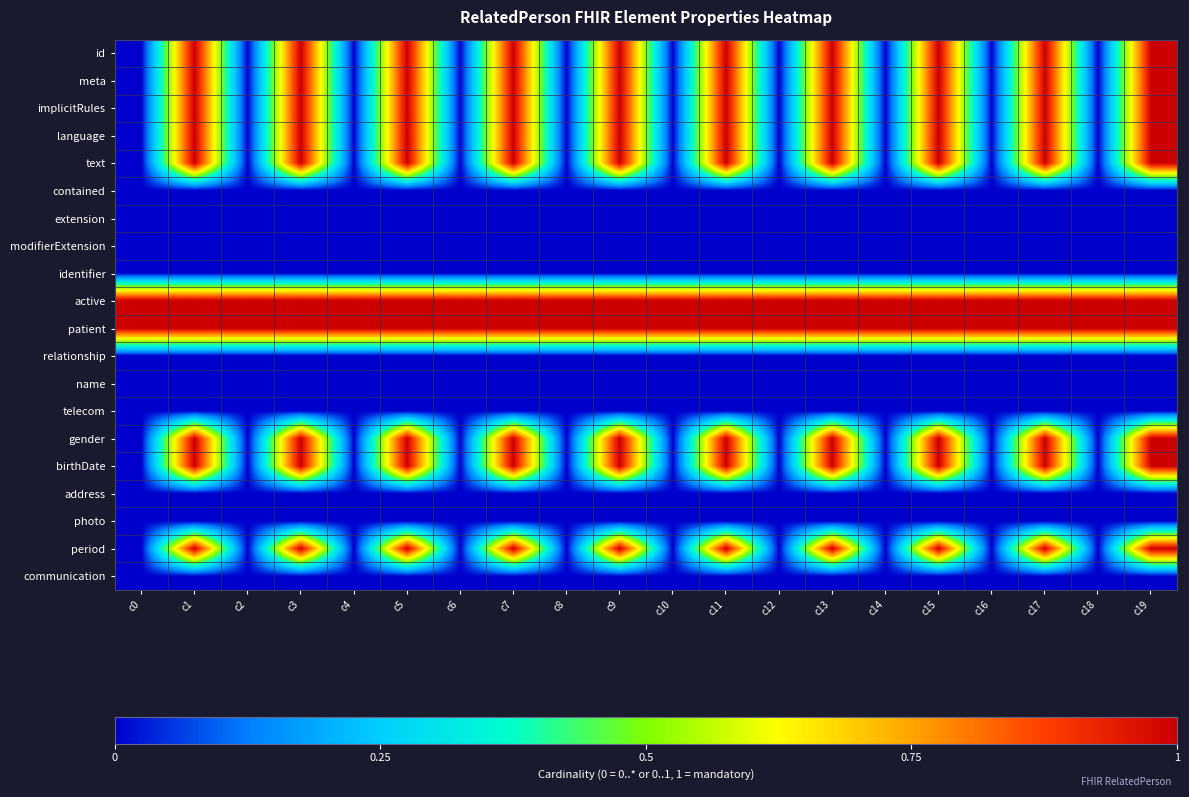

What is the spread (max minus min) of values at c4?

1